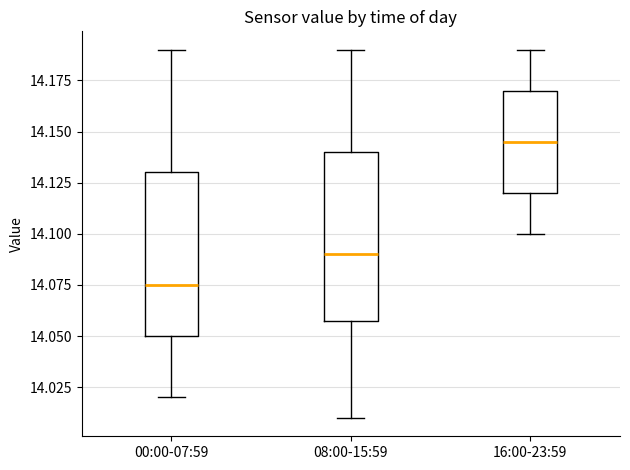

Which box's median line is the lowest?

00:00-07:59